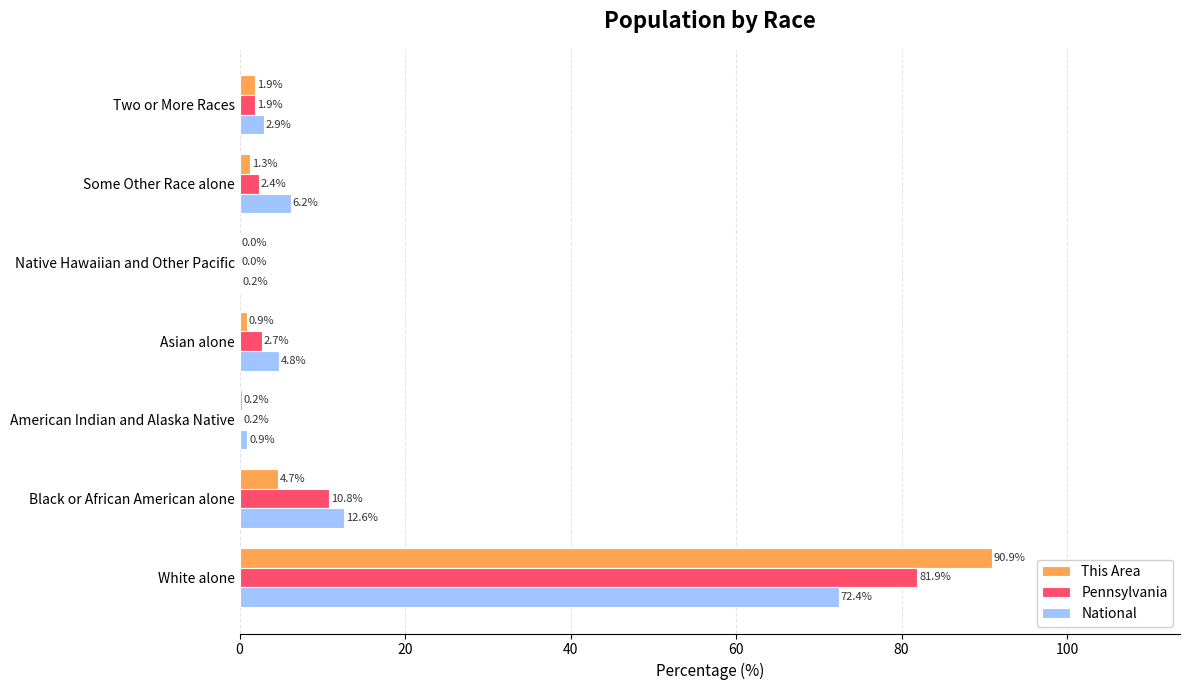

Is the value of Pennsylvania at Asian alone greater than the value of National at American Indian and Alaska Native?

Yes